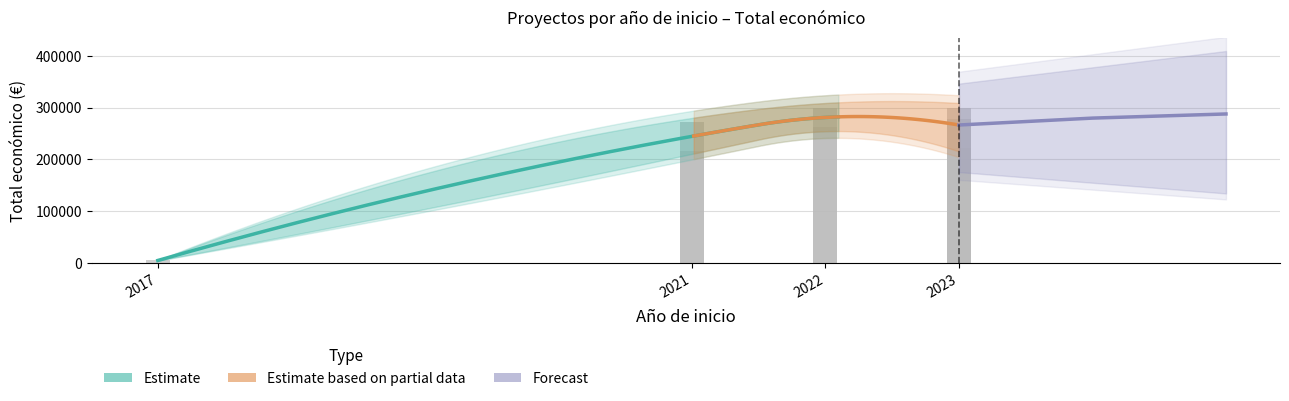

Are the bars horizontal?

No